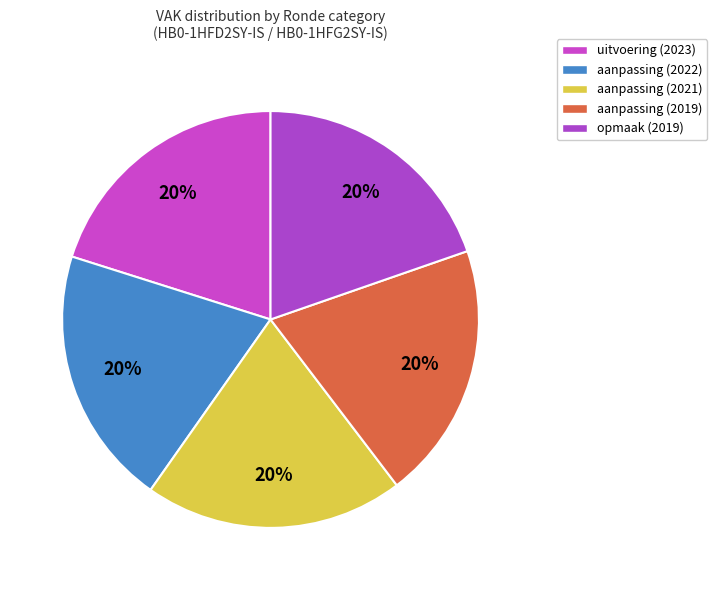

What percentage do aanpassing (2019) and aanpassing (2021) together represent?

40.1%